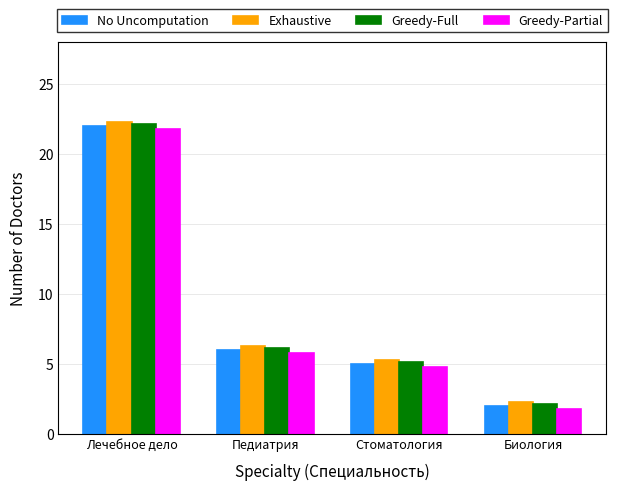

What is the difference between the maximum and minimum values in the No Uncomputation series?

20.0